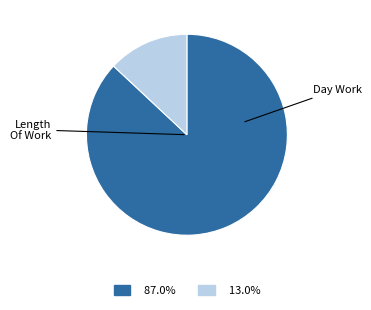

Is it true that Length Of Work is 99% of the pie?

False